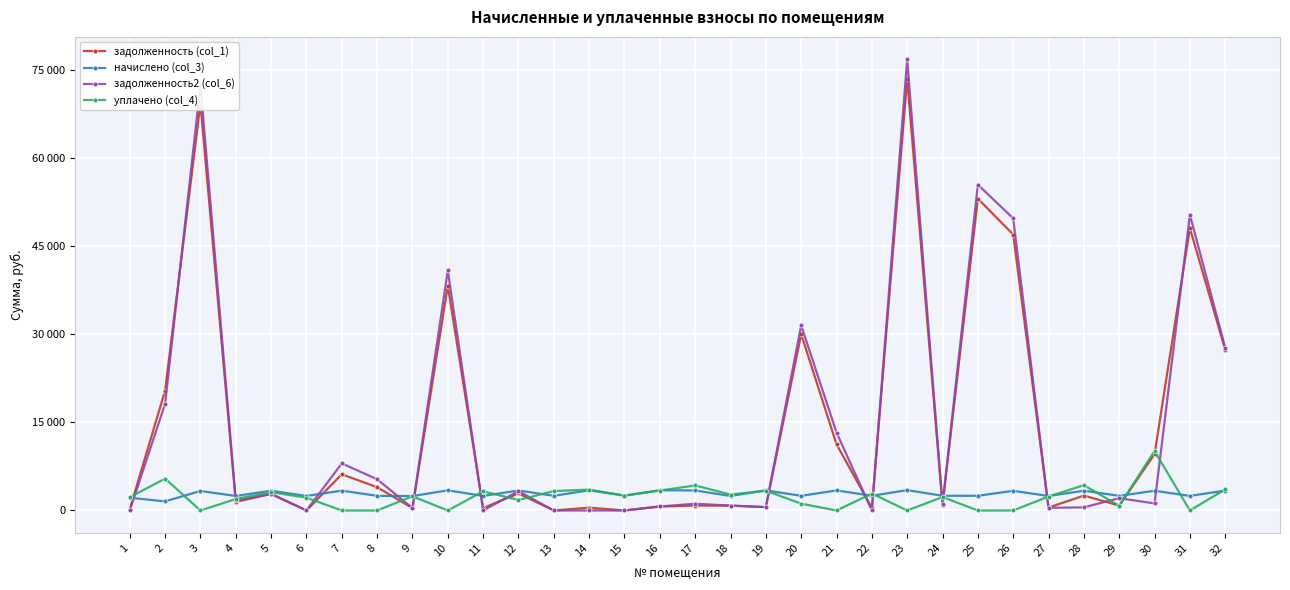

Between 3 and 14, which series saw the biggest shift?

задолженность2 (col_6)